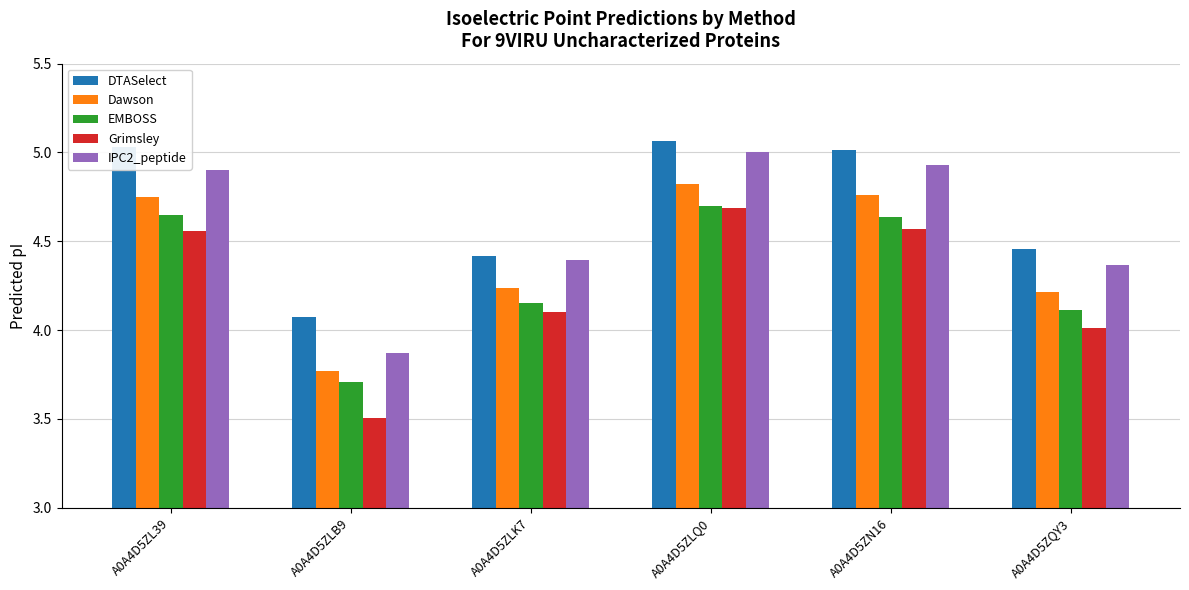

What is the spread (max minus min) of values at A0A4D5ZLQ0?

0.4